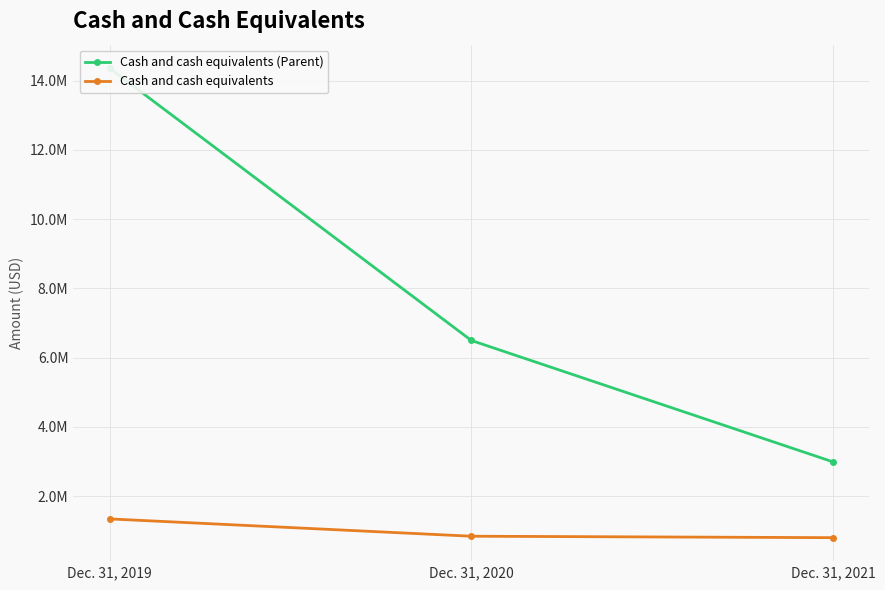

True or false: Cash and cash equivalents has a value of 845621 at Dec. 31, 2020.

True